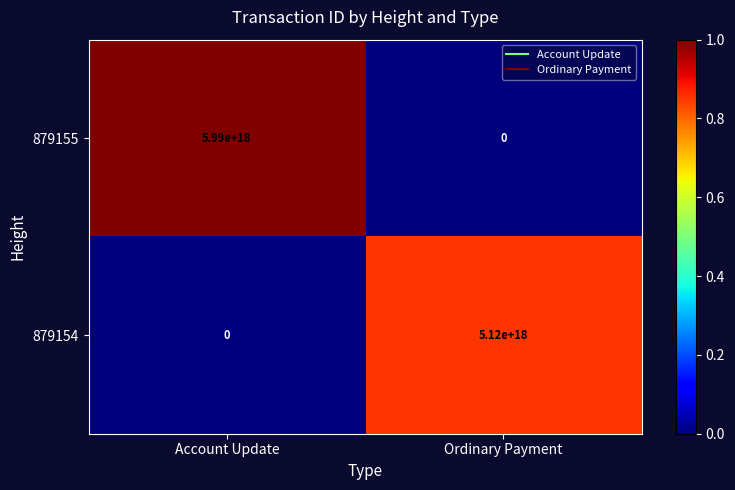

Which category has the highest value across all series?

Account Update